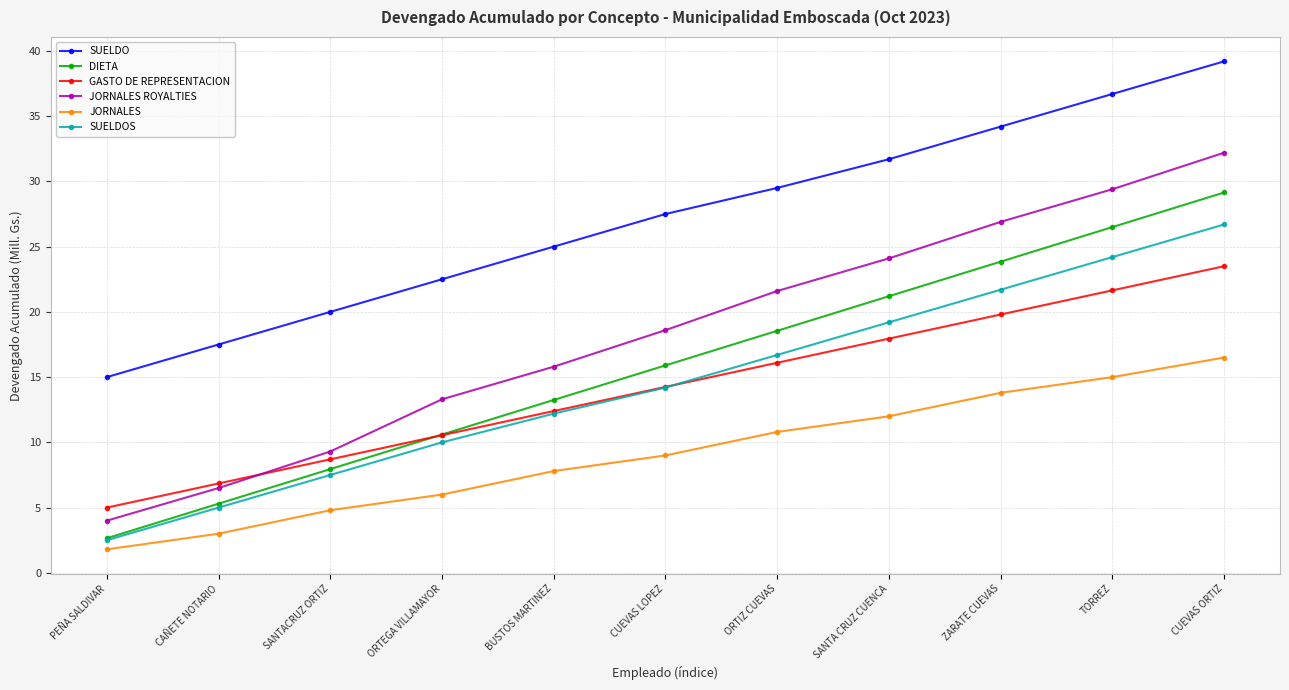

At how many categories does at least one series exceed 36?

2